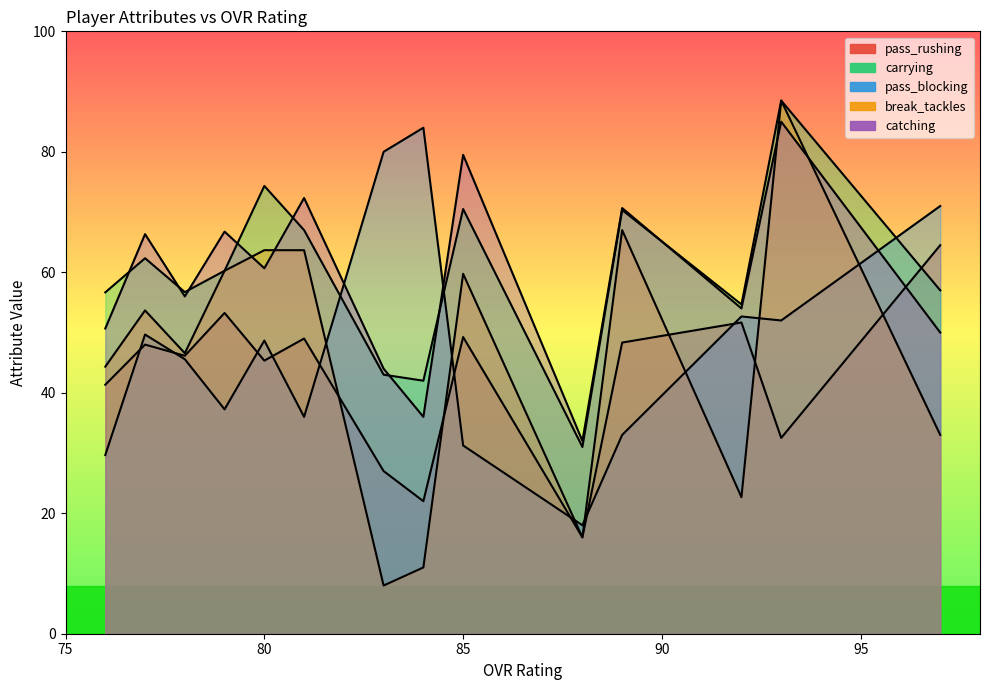

At which label is catching closest to 59?

92